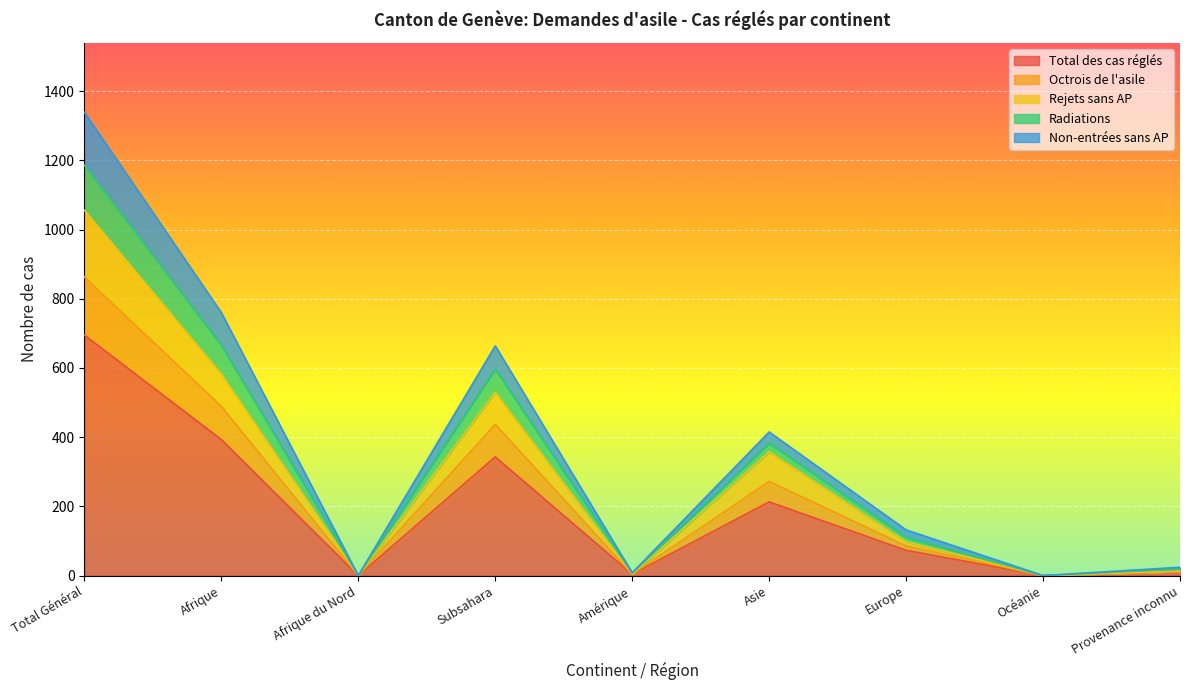

True or false: Radiations has more than 2 interior local peaks.

False